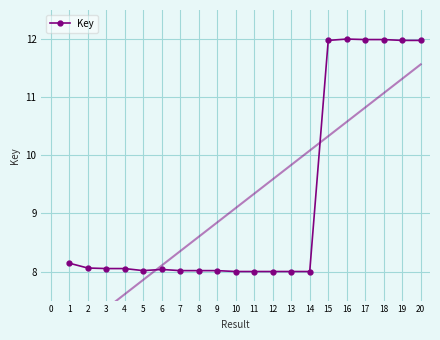

What is the value of the 13th point from the left?

8.0